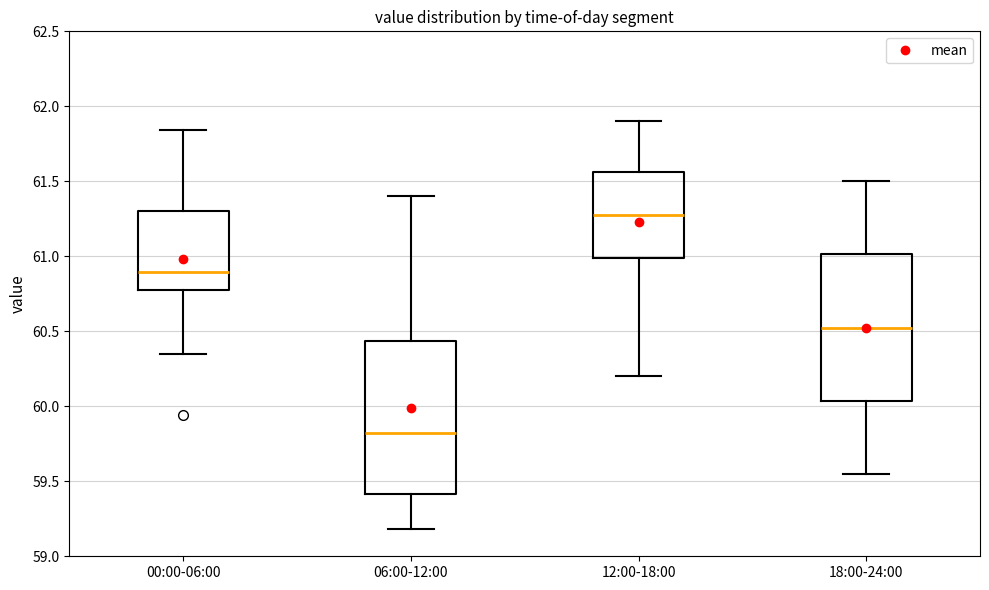

Reading left to right, read every box against the y-axis: the position of its median line, the range the box covers, and the ends of its whiskers. The values are not printed on the chart, so give them approximately, as read against the axis.

00:00-06:00: median 60.90, box 60.80 to 61.30, whiskers 60.35 to 61.85
06:00-12:00: median 59.85, box 59.40 to 60.45, whiskers 59.20 to 61.40
12:00-18:00: median 61.30, box 61.00 to 61.55, whiskers 60.20 to 61.90
18:00-24:00: median 60.55, box 60.05 to 61.00, whiskers 59.55 to 61.50